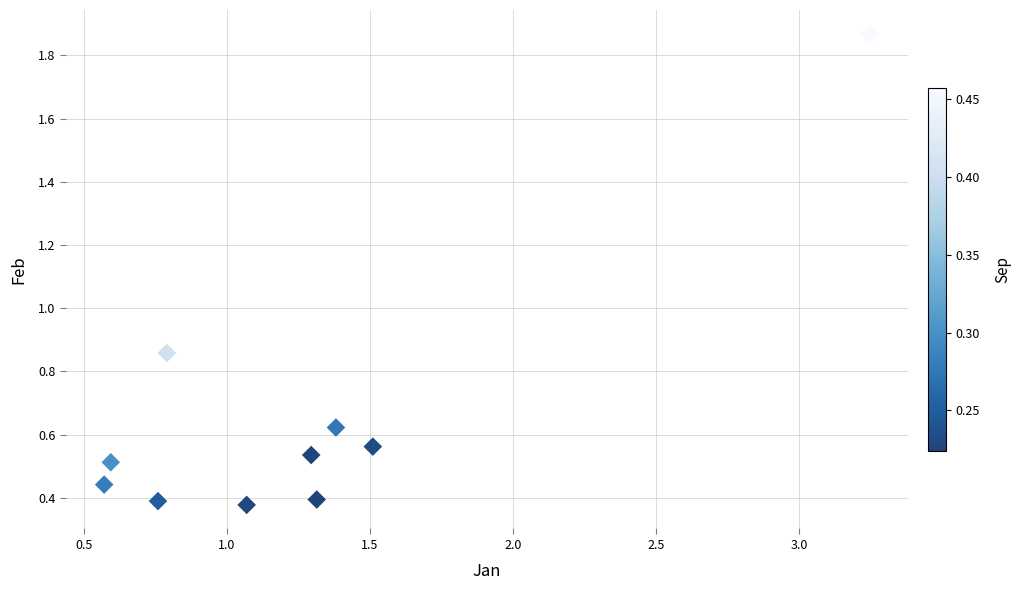

What is the average Y value?

0.7